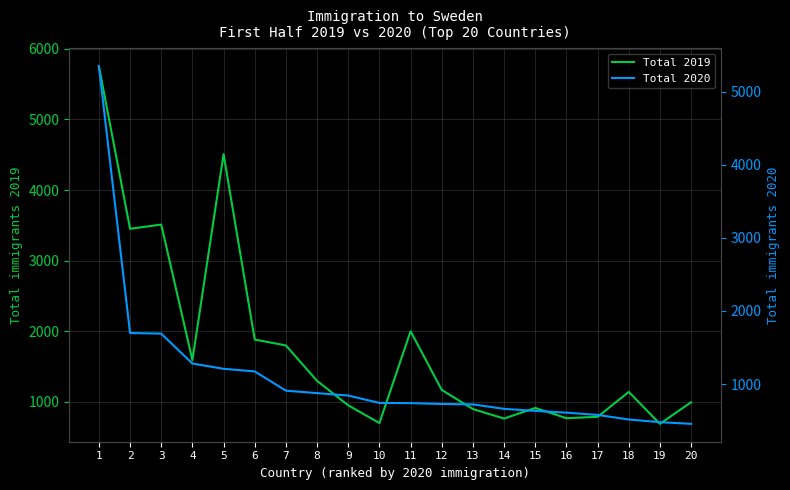

At which label is Total 2020 closest to 2902?

2